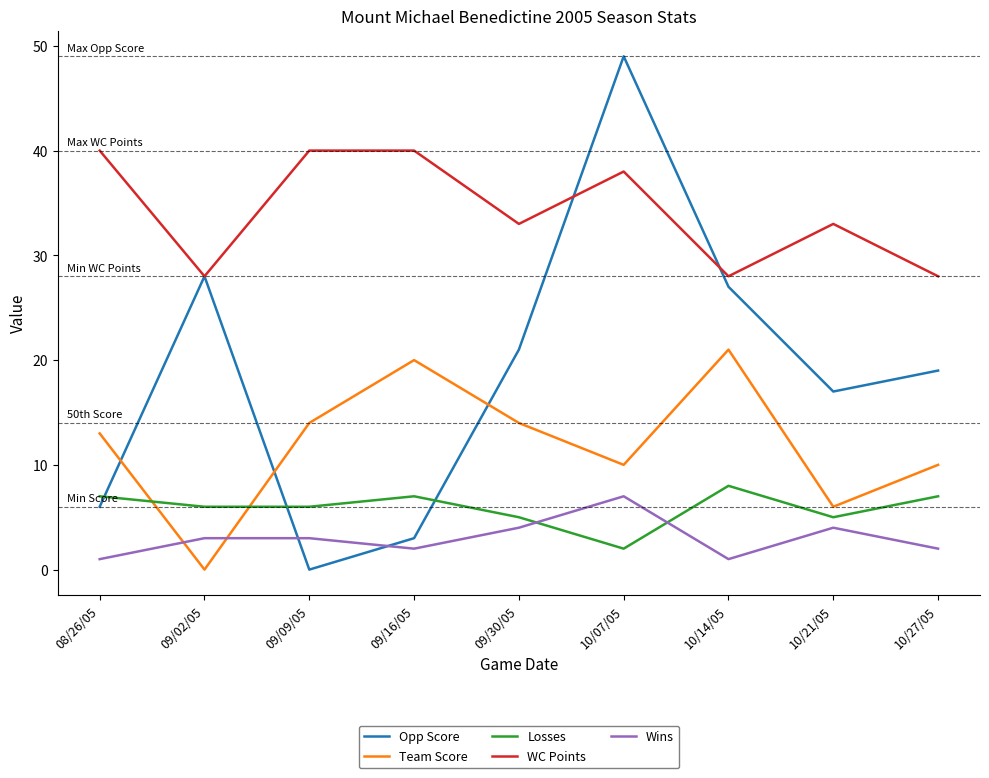

How many times do Wins and Losses cross each other?

2